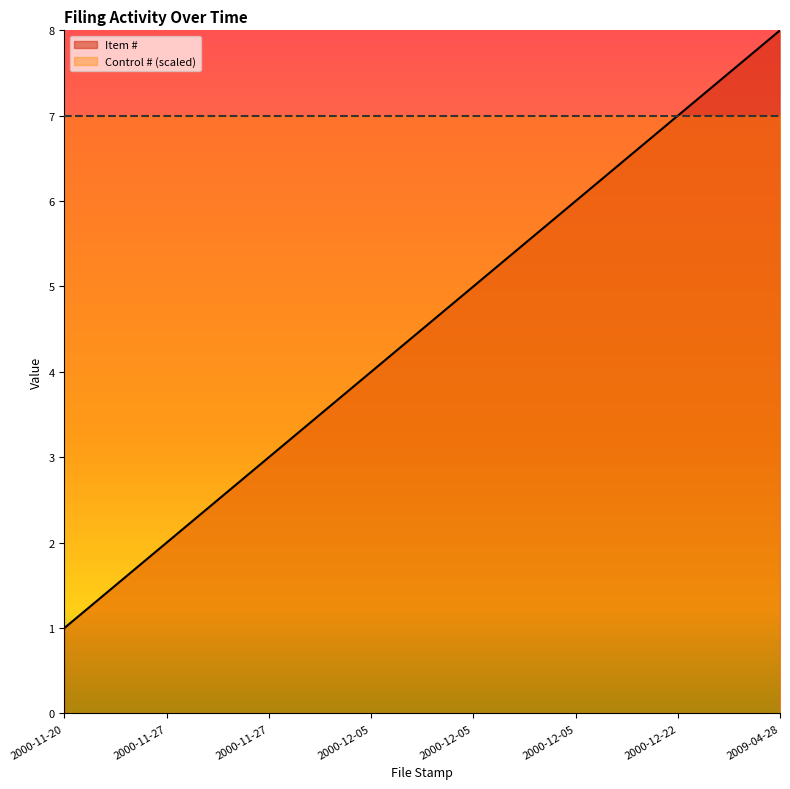

Is it true that the value at 2009-04-28 is 4?

False